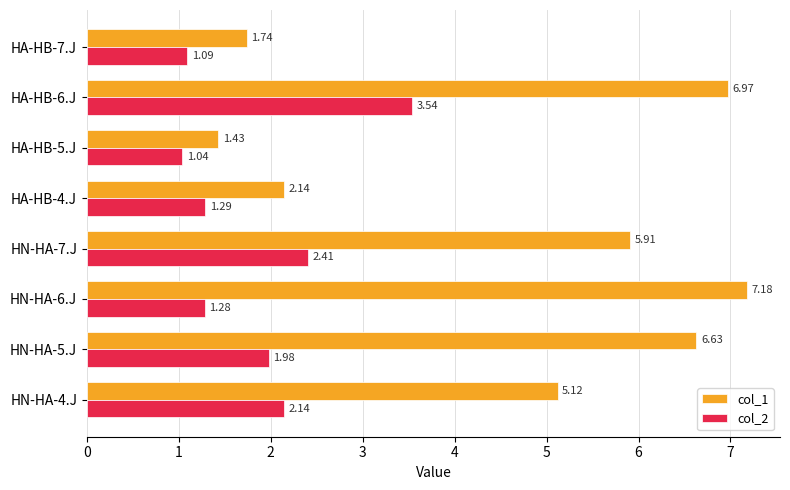

What is the spread (max minus min) of values at HA-HB-6.J?

3.4